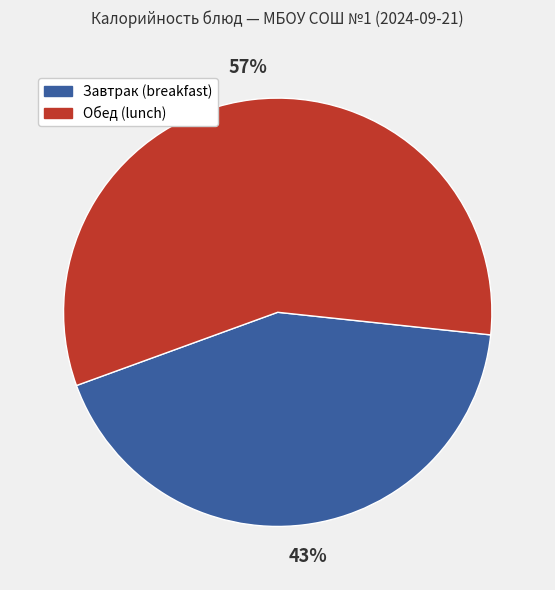

Between Завтрак (breakfast) and Обед (lunch), which is larger?

Обед (lunch)